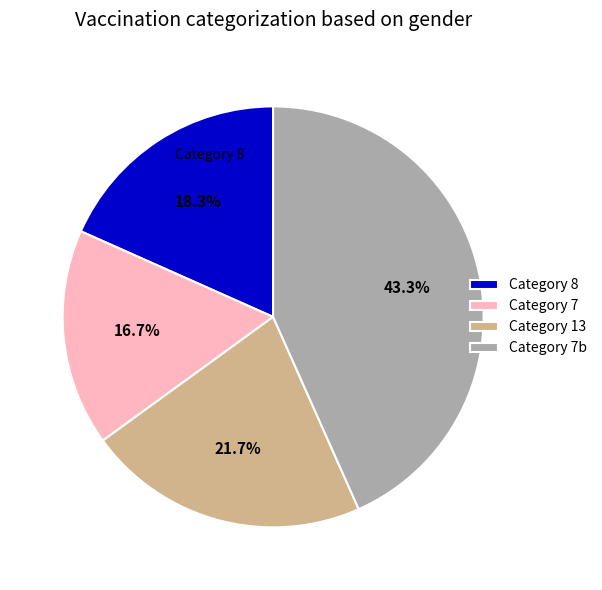

Does any single category account for the majority?

No